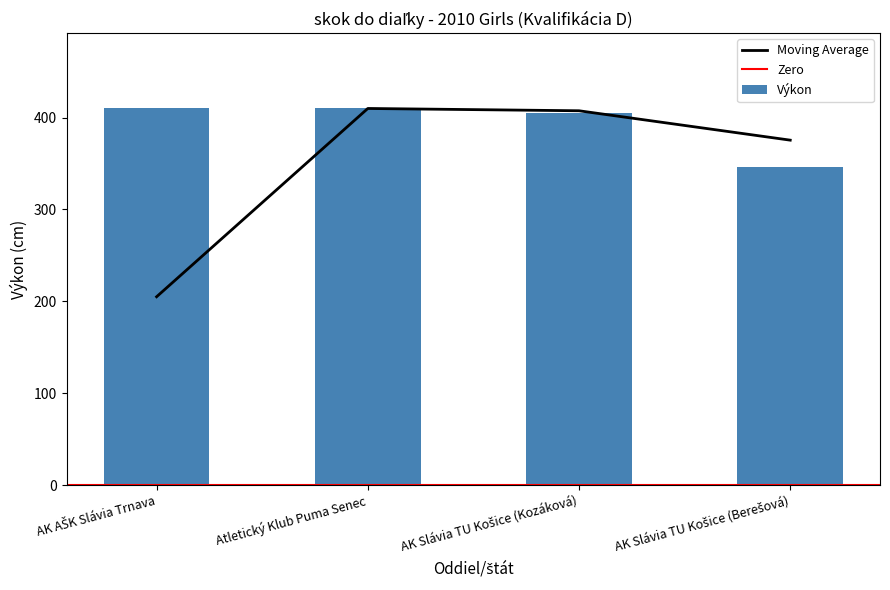

How many data points does each series have?

4